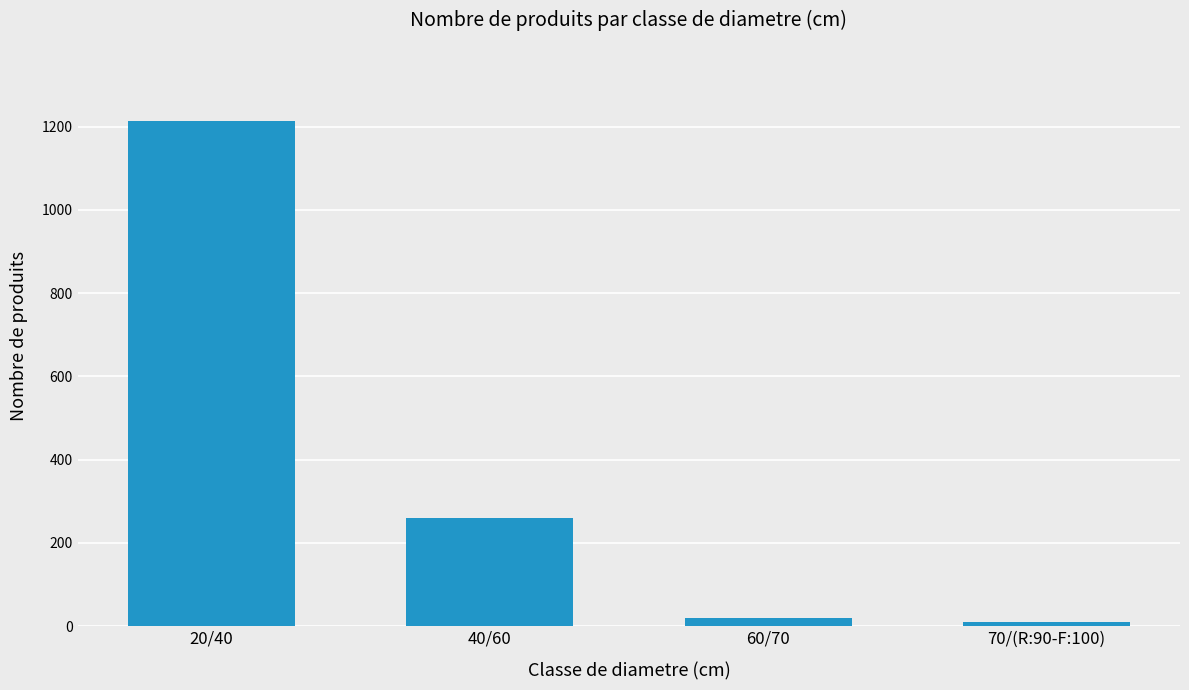

At which category does the chart reach its peak across all series?

20/40